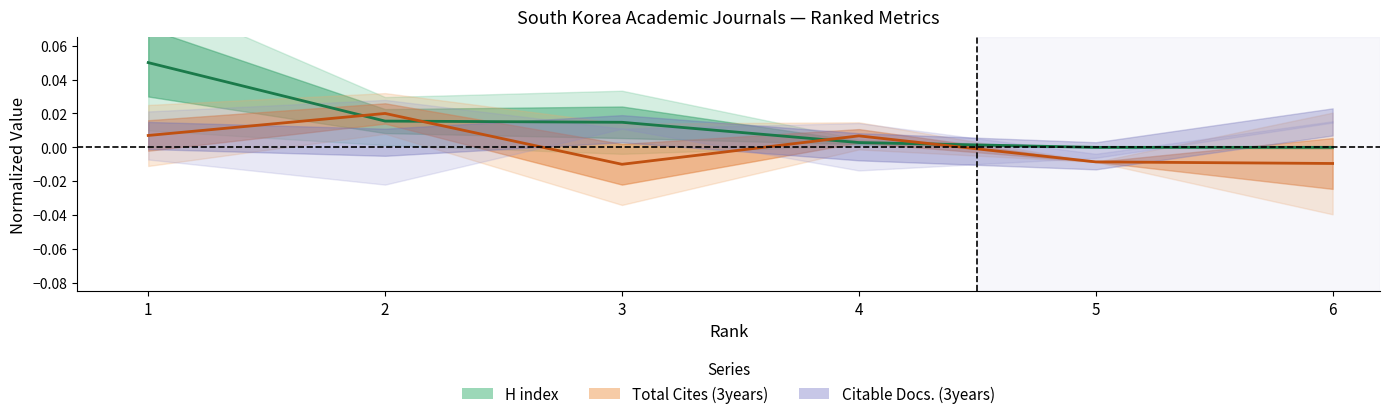

Rank the categories by Citable Docs. (3years) value from lowest to highest.

3, 6, 5, 4, 1, 2